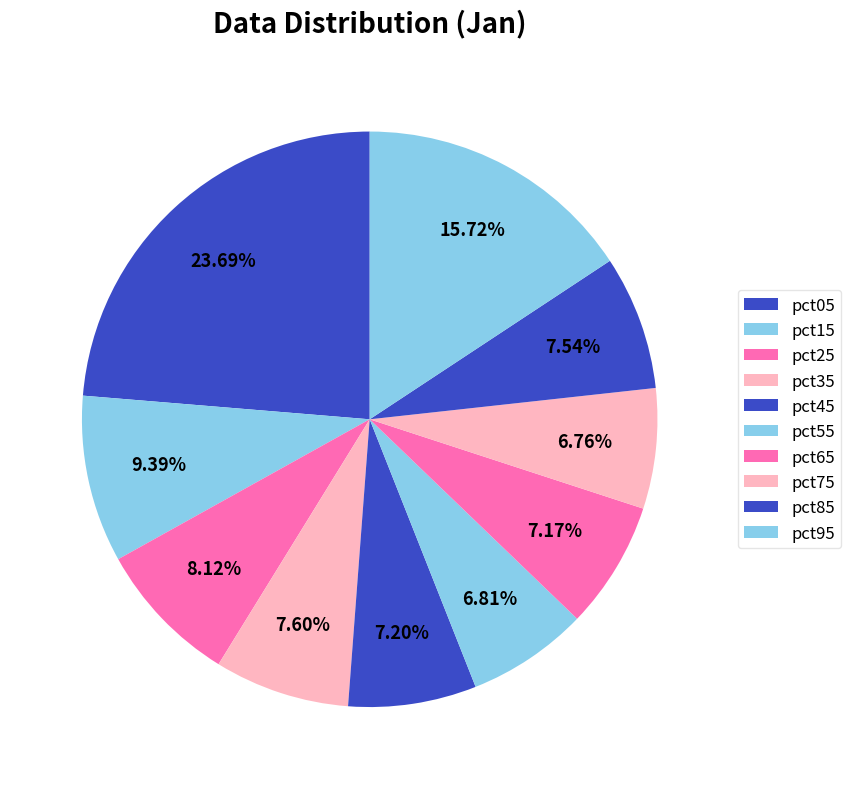

Which has a higher value, pct75 or pct15?

pct15